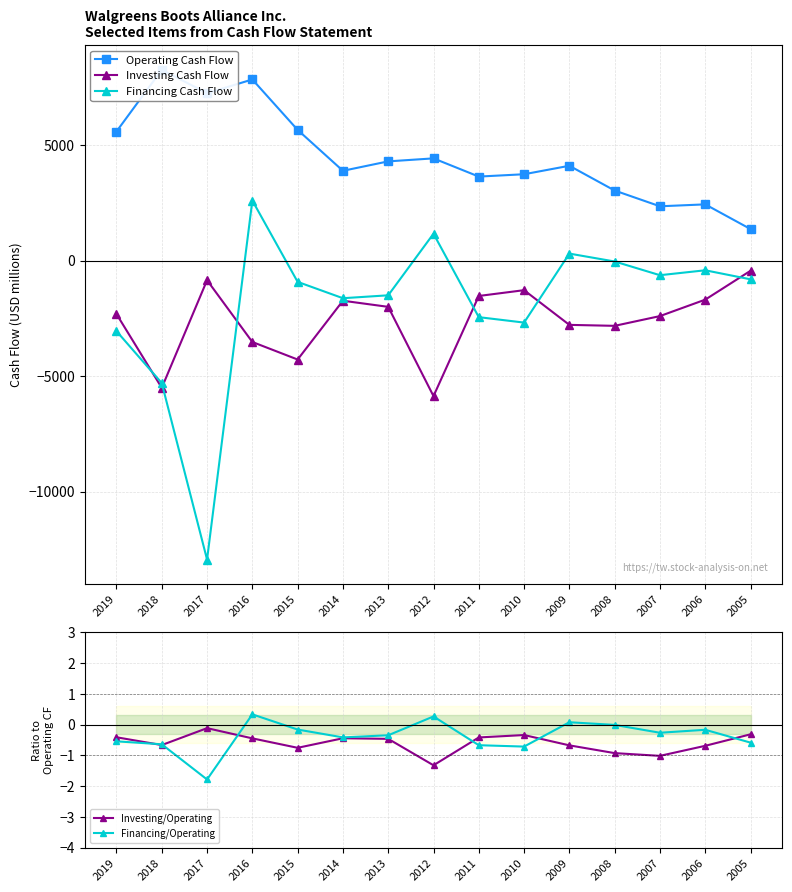

List the series in order of their peak value, lowest first.

Investing Cash Flow, Investing/Operating, Financing/Operating, Financing Cash Flow, Operating Cash Flow